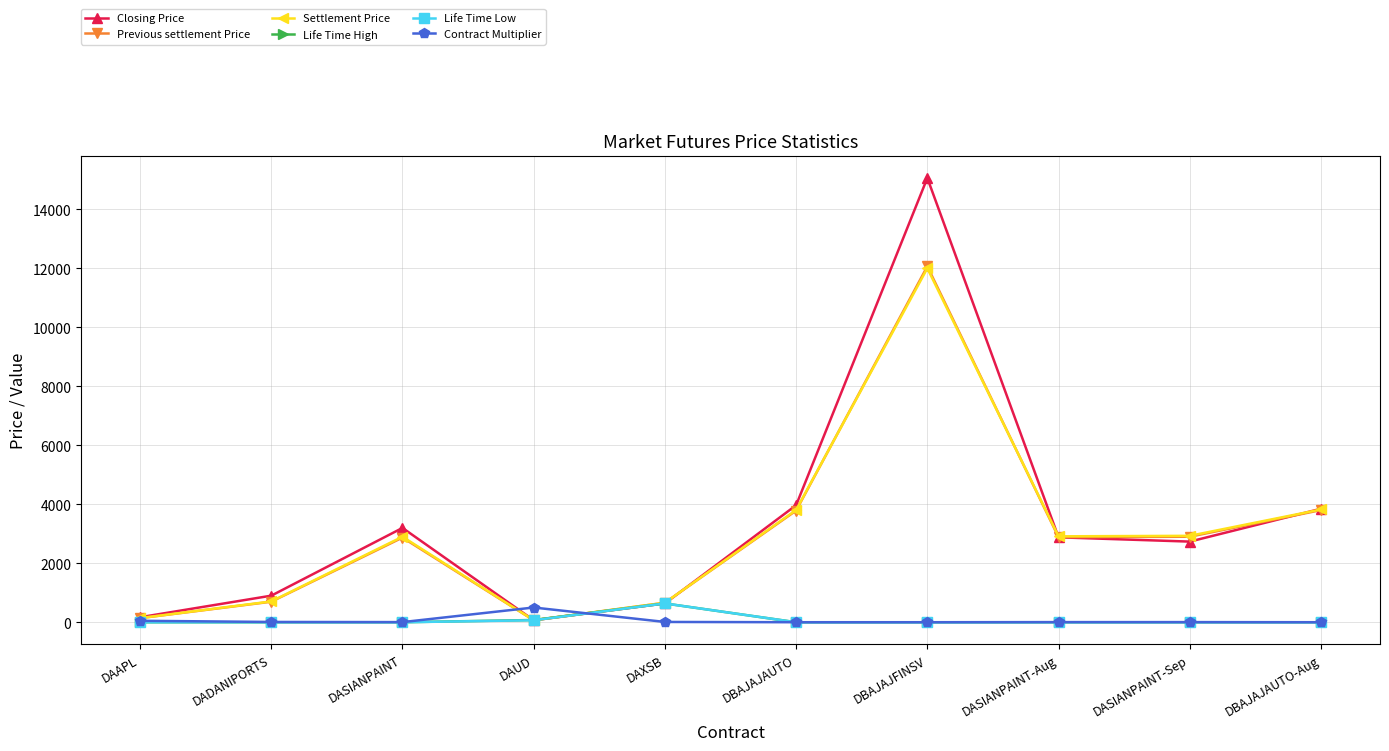

True or false: Previous settlement Price has a value of 12070.1 at DBAJAJFINSV.

True